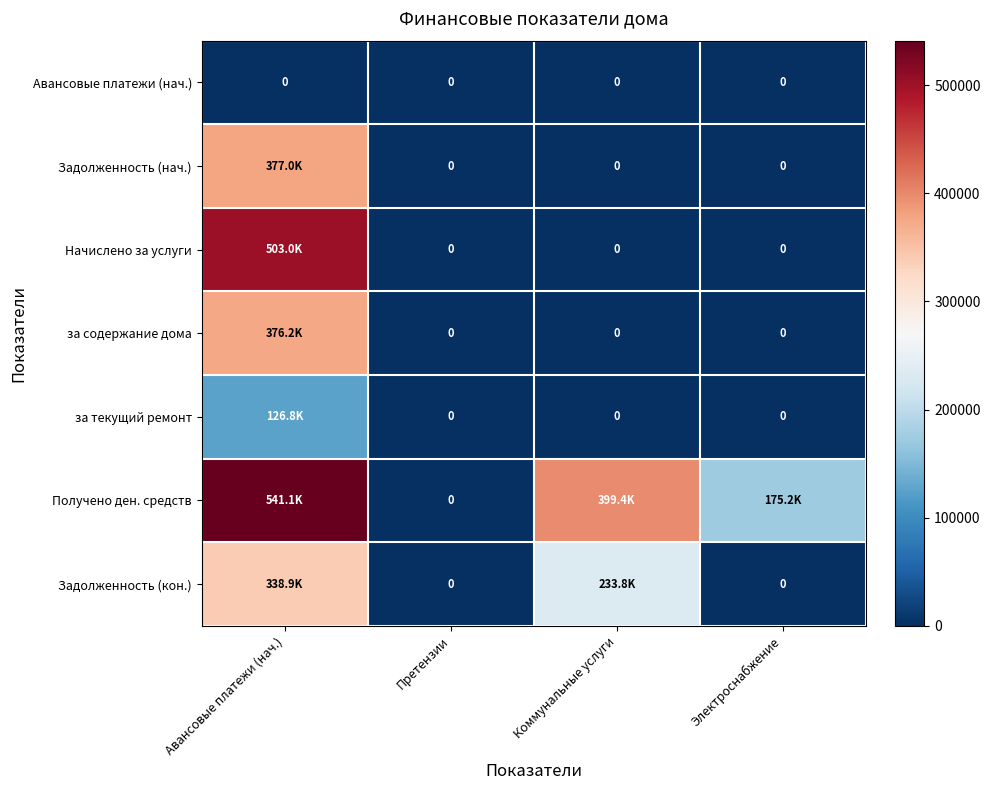

What is the sum of all Начислено за услуги values?

503029.9